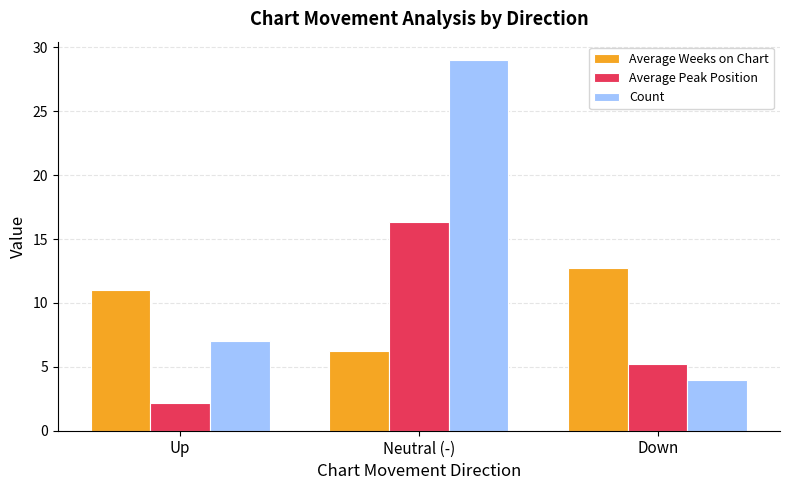

At which category is the sum across all series the highest?

Neutral (-)